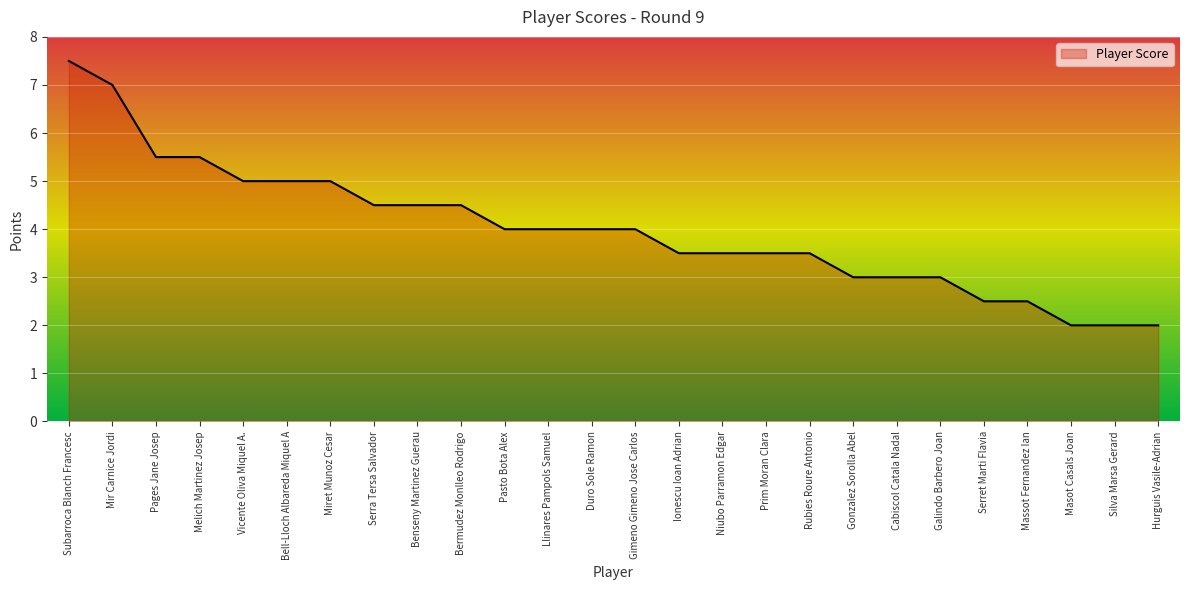

What position from the right is Mir Carnice Jordi?

25